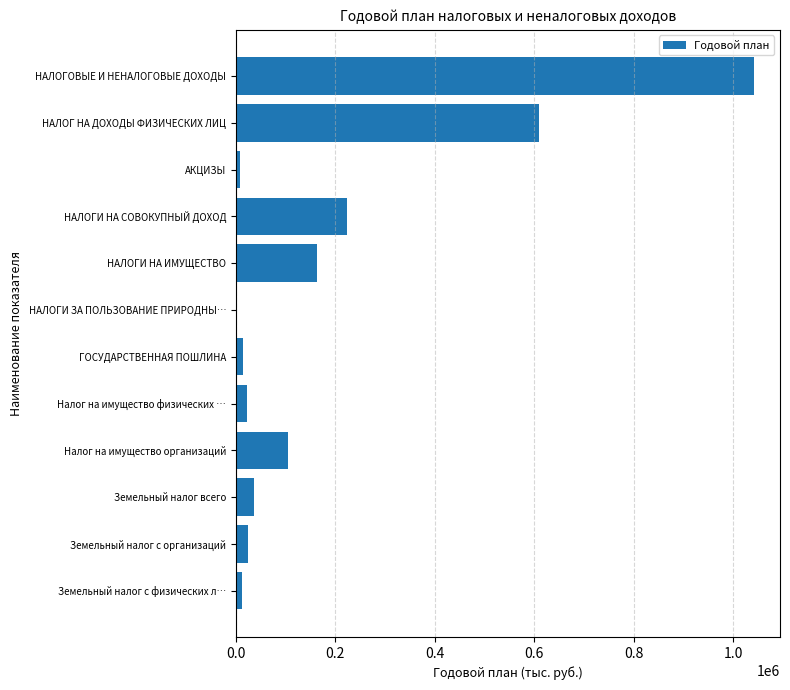

Which category has the highest value across all series?

НАЛОГОВЫЕ И НЕНАЛОГОВЫЕ ДОХОДЫ